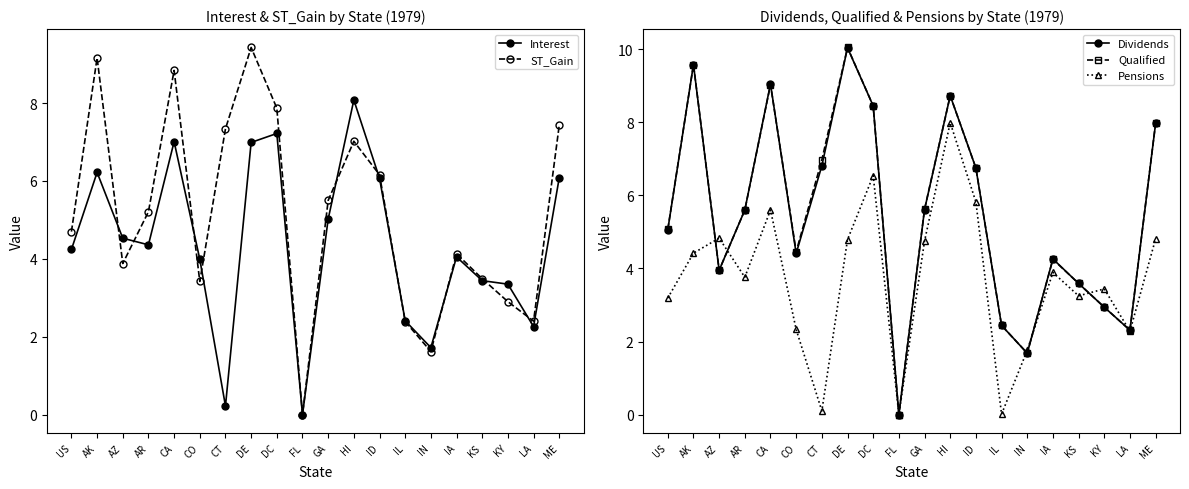

Does the chart have visible grid lines?

No